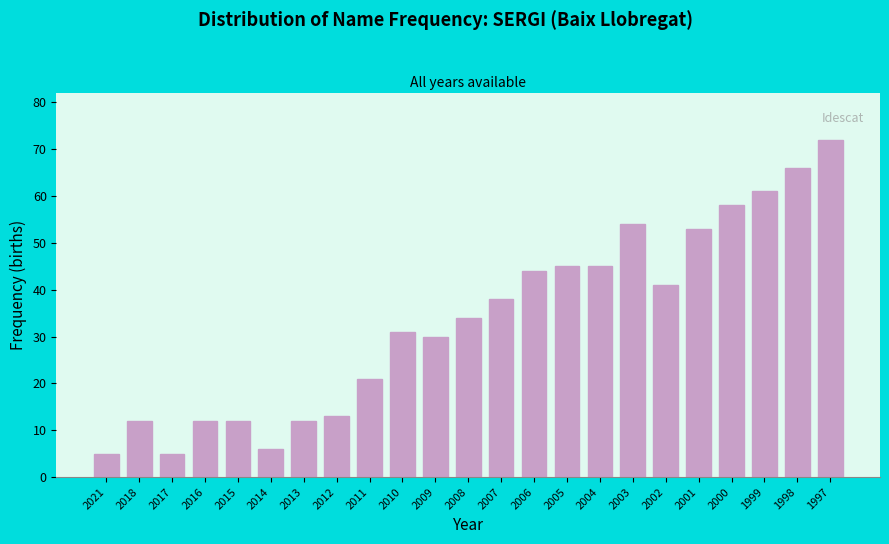

Reading left to right, transcribe all the data shown in this chart.

5	12	5	12	12	6	12	13	21	31	30	34	38	44	45	45	54	41	53	58	61	66	72